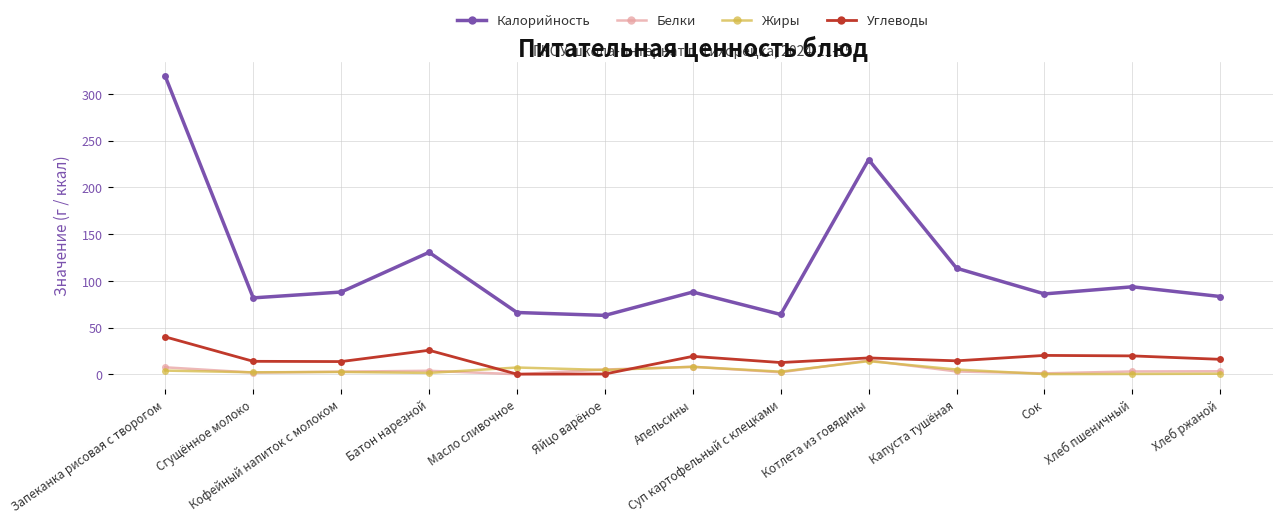

What is the average value of the Углеводы series?

16.4